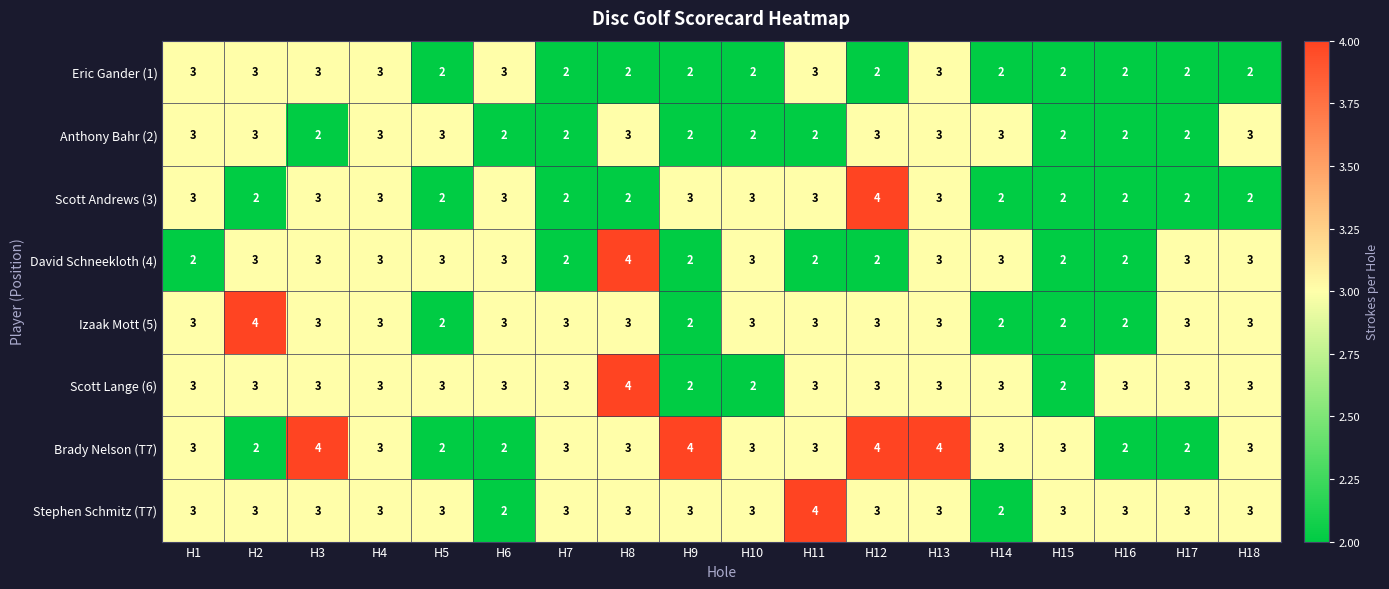

Is the value of Scott Lange (6) at H9 greater than the value of Izaak Mott (5) at H8?

No